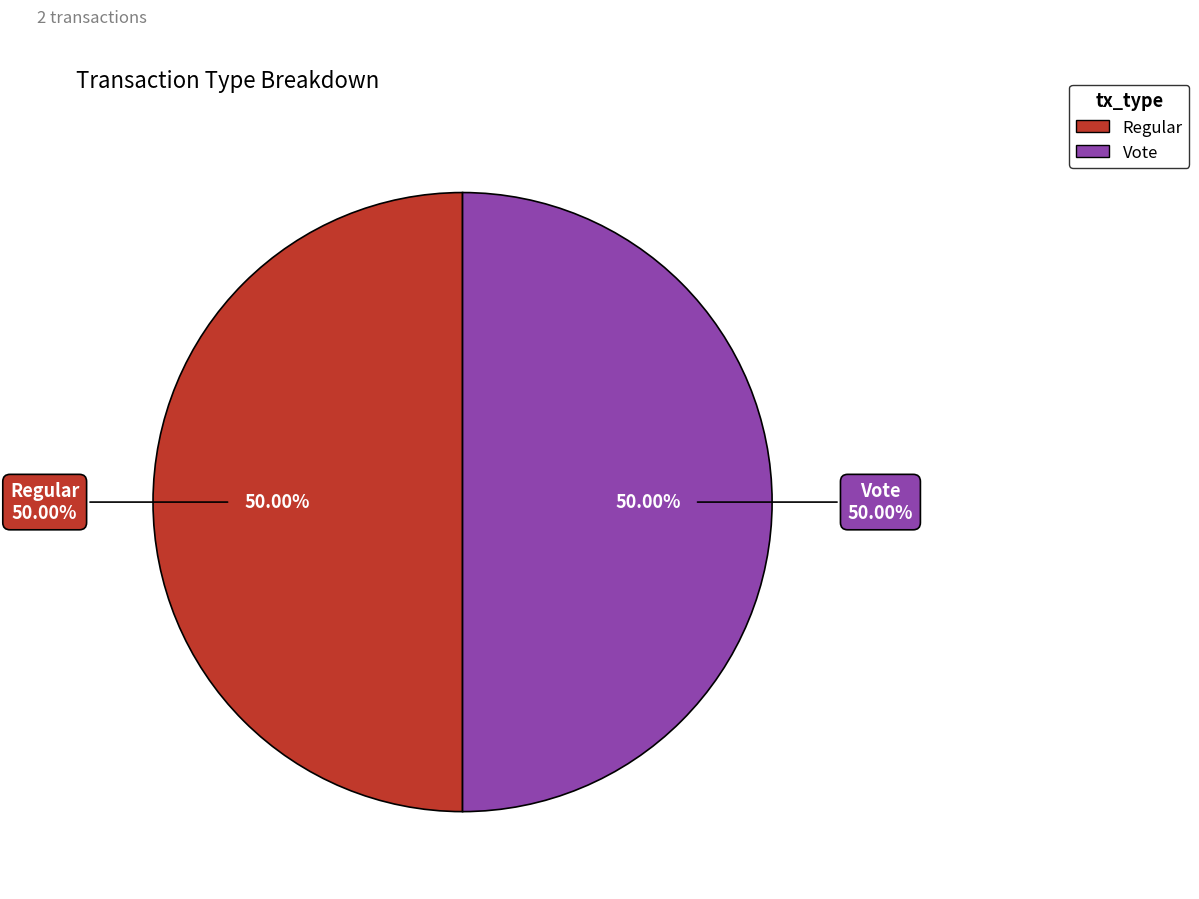

Is Vote (io_index=2) the majority of the pie?

Yes